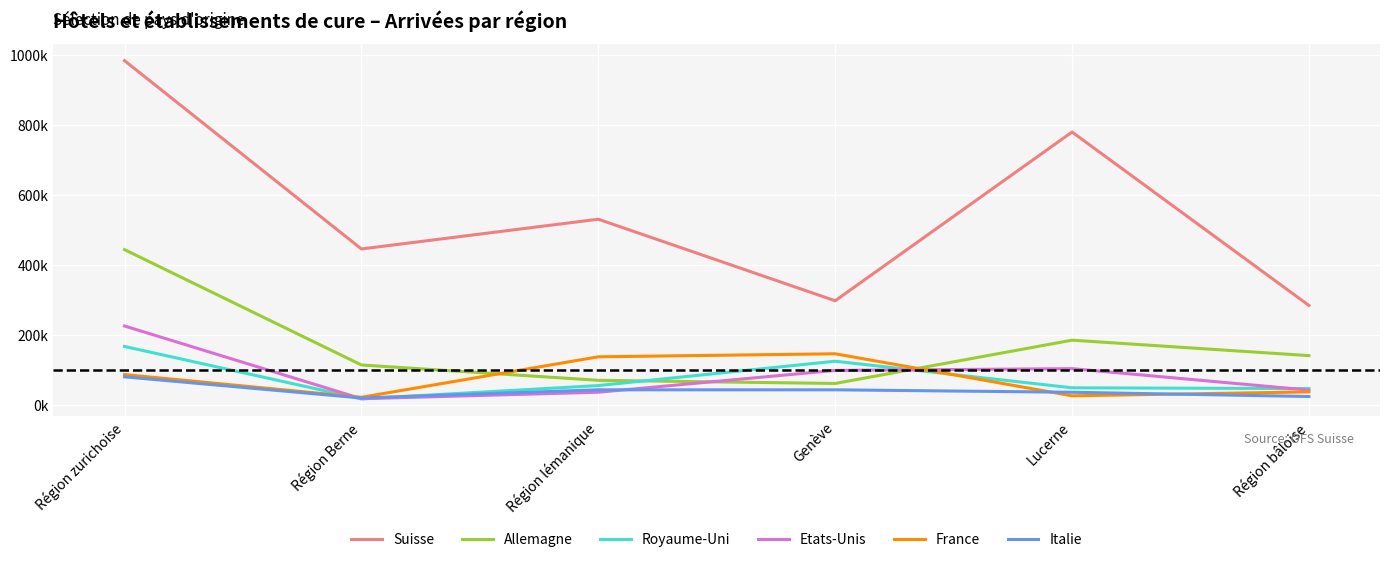

True or false: Suisse and Allemagne intersect in this chart.

False